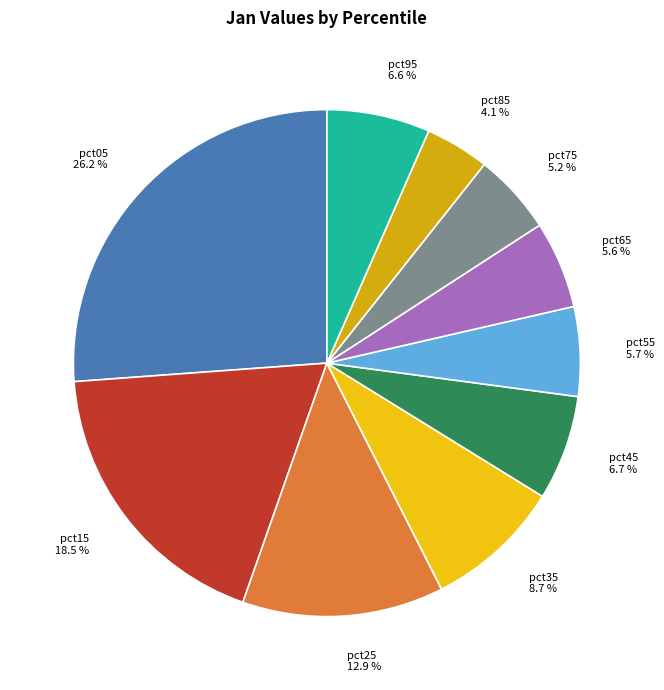

What is the smallest slice in the pie chart?

pct85